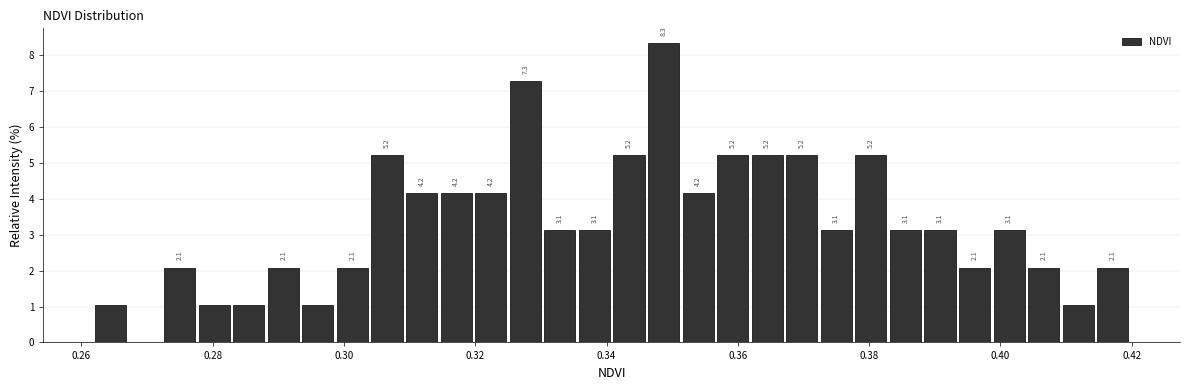

Read against the x-axis, roughly where is the centre of the tallest bar?

0.348